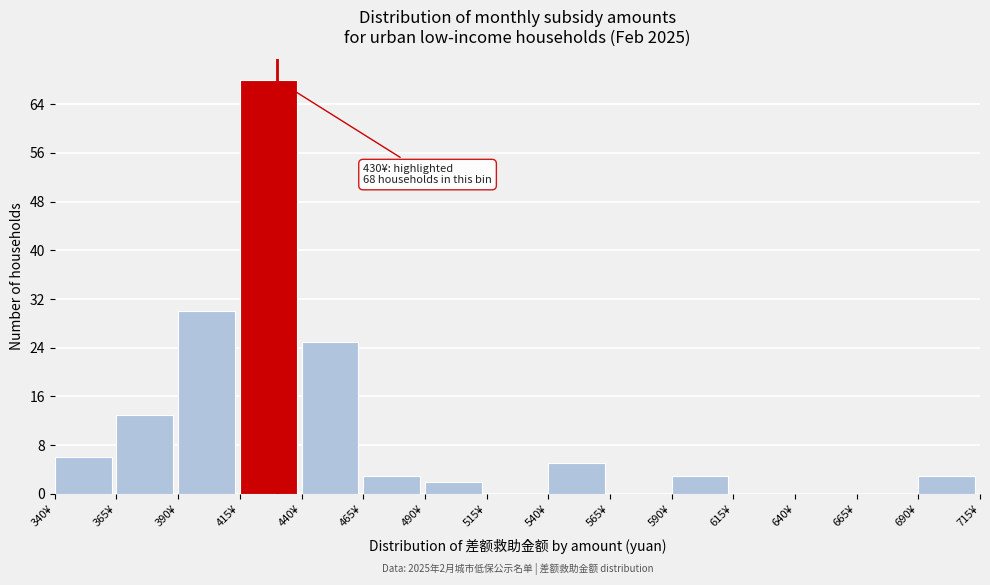

Which range on the x-axis has the tallest bar?

415 to 440